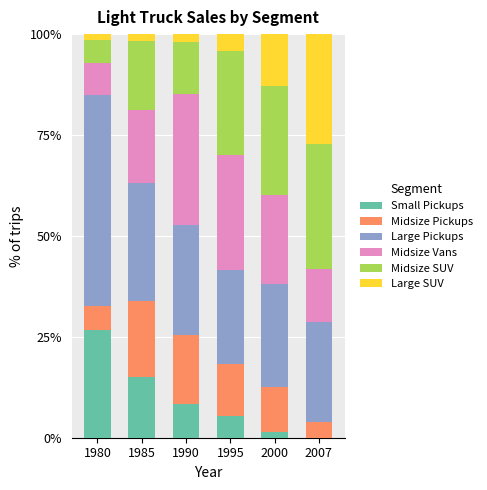

The Small Pickups series shows 42.0 at 1980. True or false?

False